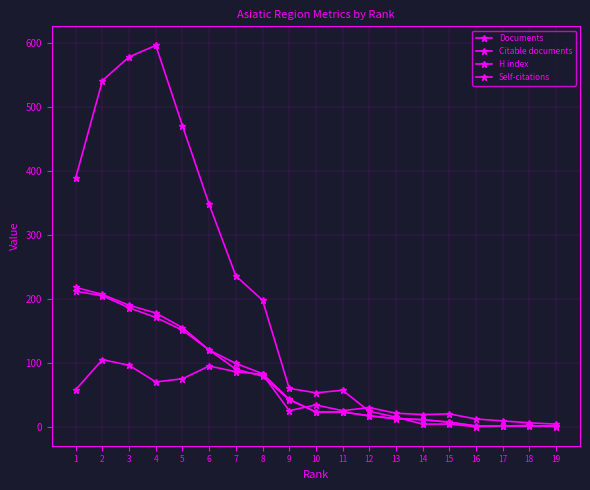

How many lines are shown in the chart?

4